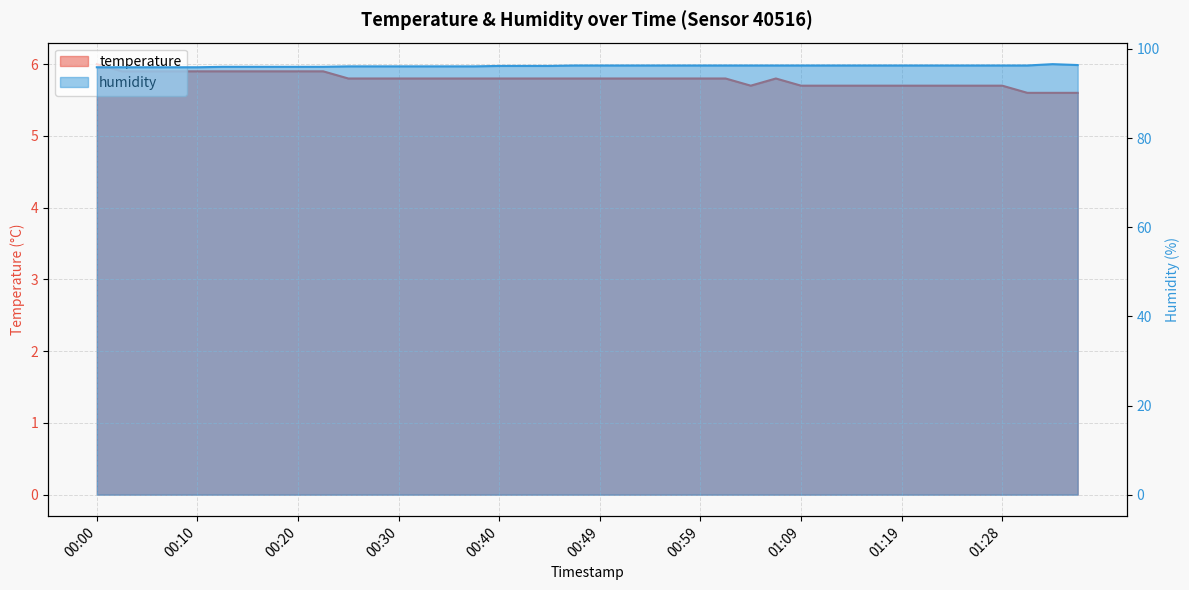

Reading left to right, list all the values displayed in this chart.

temperature: 6.0	5.9	5.9	5.9	5.9	5.9	5.9	5.9	5.9	5.9	5.8	5.8	5.8	5.8	5.8	5.8	5.8	5.8	5.8	5.8	5.8	5.8	5.8	5.8	5.8	5.8	5.7	5.8	5.7	5.7	5.7	5.7	5.7	5.7	5.7	5.7	5.7	5.6	5.6	5.6
humidity: 95.9	95.9	95.9	95.9	95.9	96.0	96.0	96.0	96.0	96.0	96.1	96.1	96.1	96.1	96.1	96.1	96.2	96.2	96.2	96.3	96.3	96.3	96.3	96.3	96.3	96.3	96.3	96.3	96.3	96.3	96.3	96.3	96.3	96.3	96.3	96.3	96.3	96.3	96.6	96.4